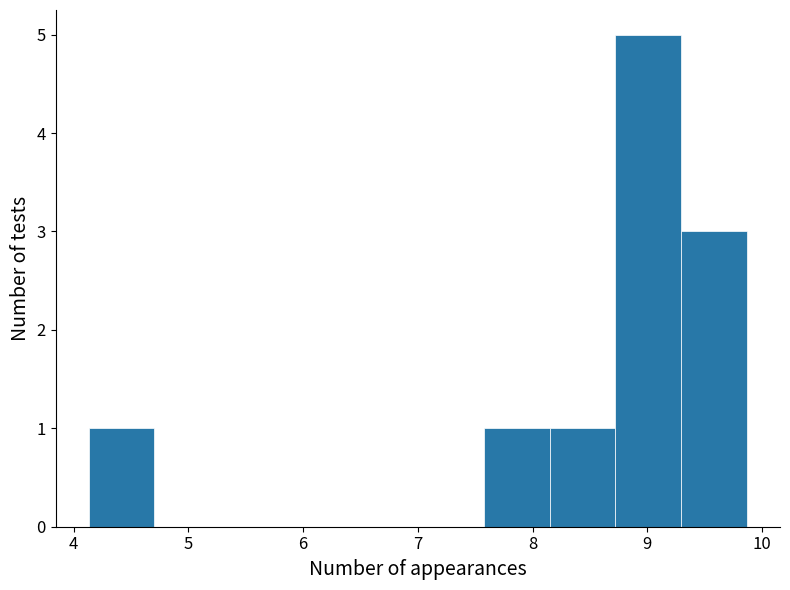

Reading left to right, list every bar in this chart as the range it spans on the x-axis followed by its height. Neither the bar edges nor the heights are printed on the chart, so give them approximately, as read against the axes.

4.1 to 4.7: 1
4.7 to 5.3: 0
5.3 to 5.9: 0
5.9 to 6.4: 0
6.4 to 7.0: 0
7.0 to 7.6: 0
7.6 to 8.1: 1
8.1 to 8.7: 1
8.7 to 9.3: 5
9.3 to 9.9: 3